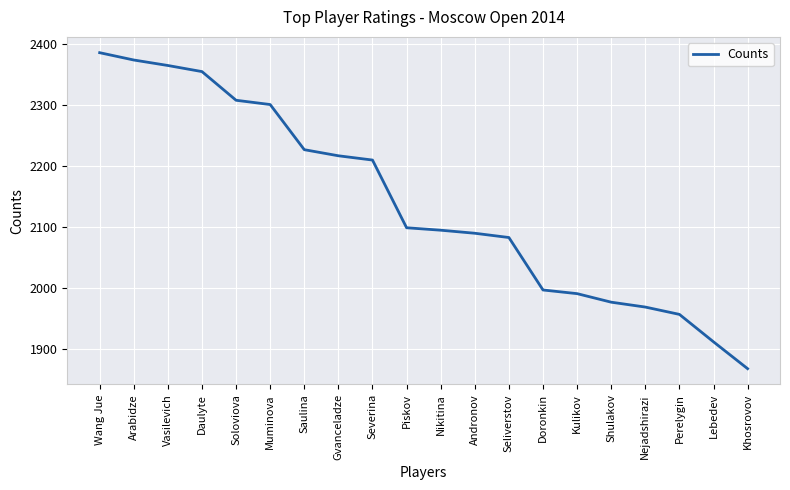

What is the minimum value shown in the chart?

1868